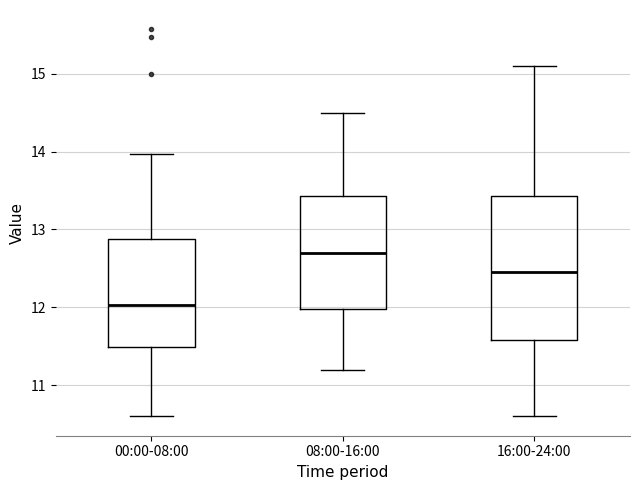

Which box has the highest median line?

08:00-16:00